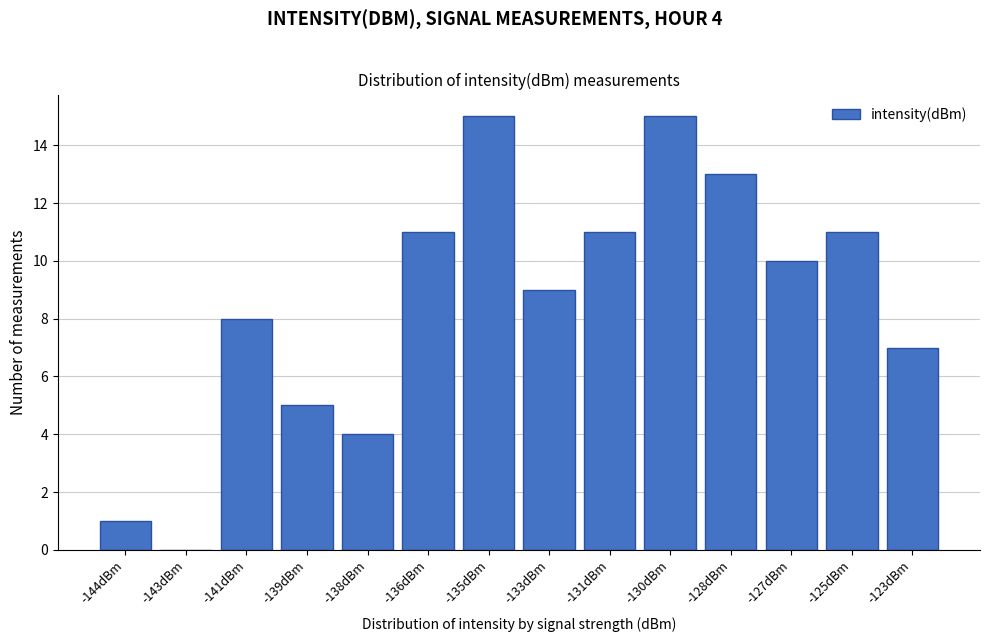

Reading right to left, list all the values displayed in this chart.

-123dBm=7	-125dBm=11	-127dBm=10	-128dBm=13	-130dBm=15	-131dBm=11	-133dBm=9	-135dBm=15	-136dBm=11	-138dBm=4	-139dBm=5	-141dBm=8	-143dBm=0	-144dBm=1